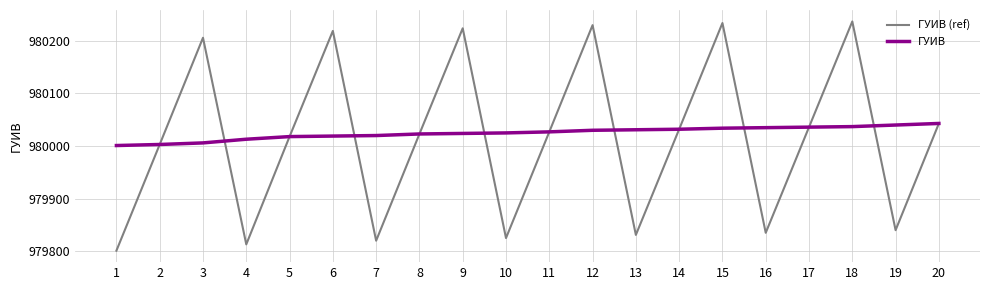

What is the total value across all series at 10?

1959850